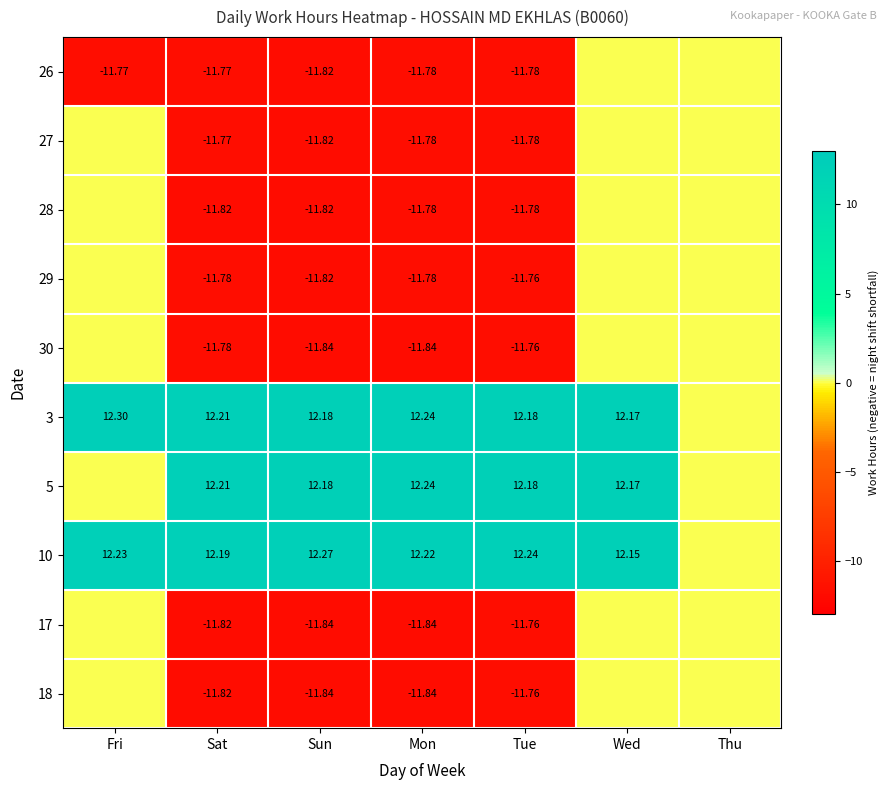

What is the total value across all series at Sun?

-46.2